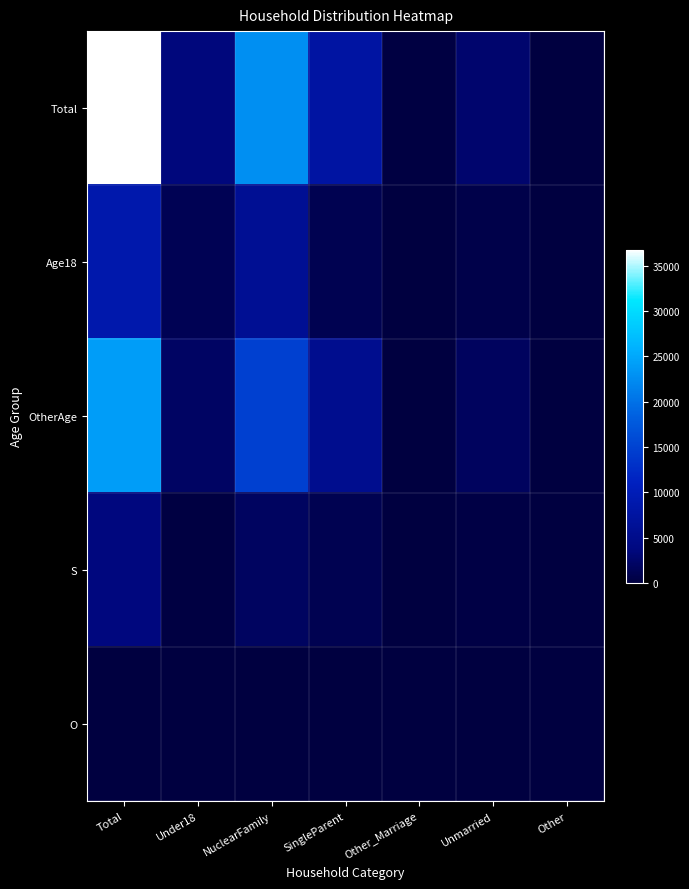

Rank the series by their maximum value, from lowest to highest.

O, S, Age18, OtherAge, Total